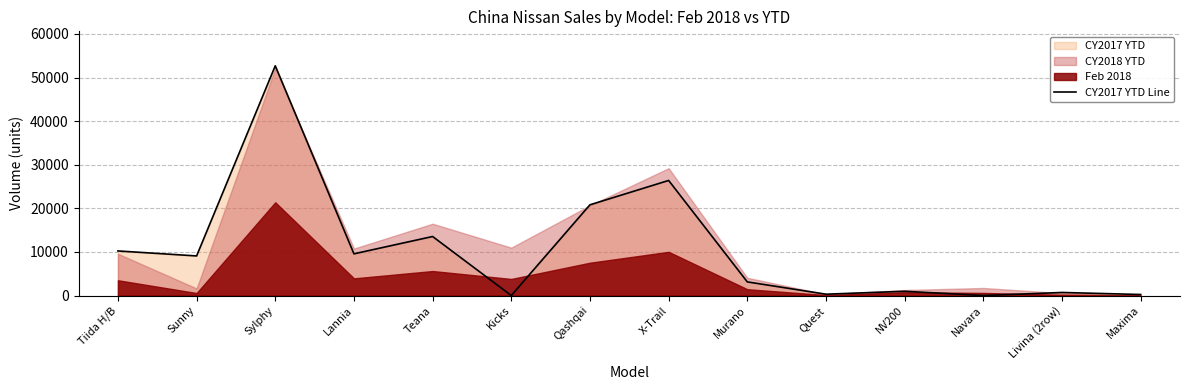

Rank the categories by value from highest to lowest.

Sylphy, X-Trail, Qashqai, Teana, Tiida H/B, Lannia, Sunny, Murano, NV200, Livina (2row), Quest, Maxima, Kicks, Navara